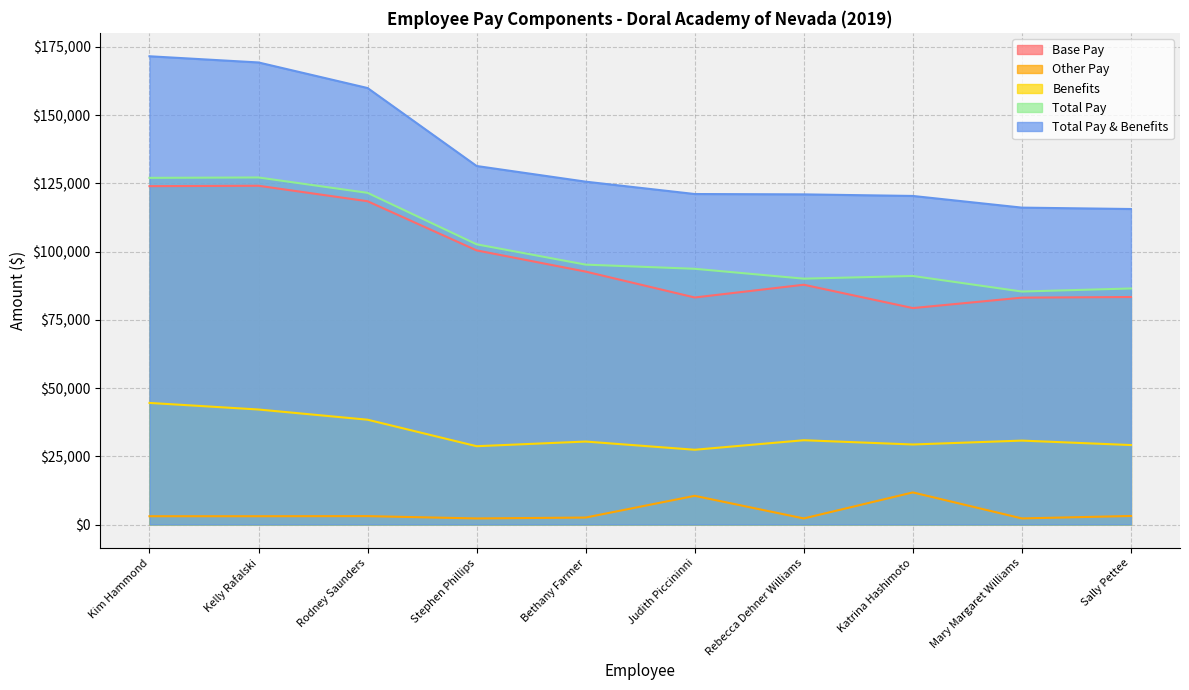

What is the label of the 6th point from the left?

Judith Piccininni